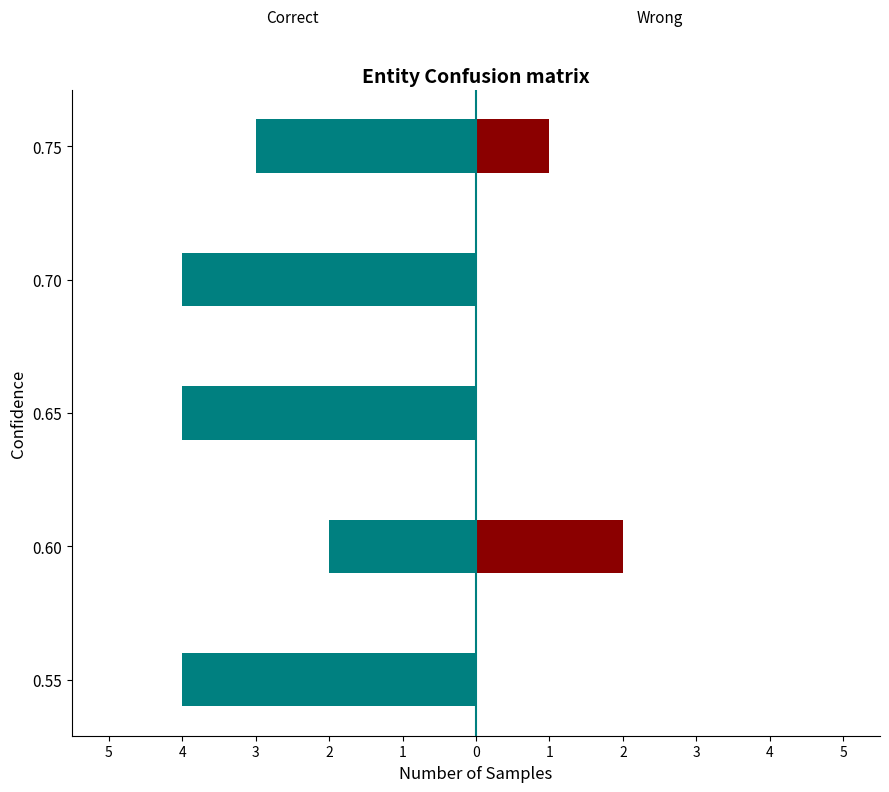

What is the sum of all Wrong values?

3